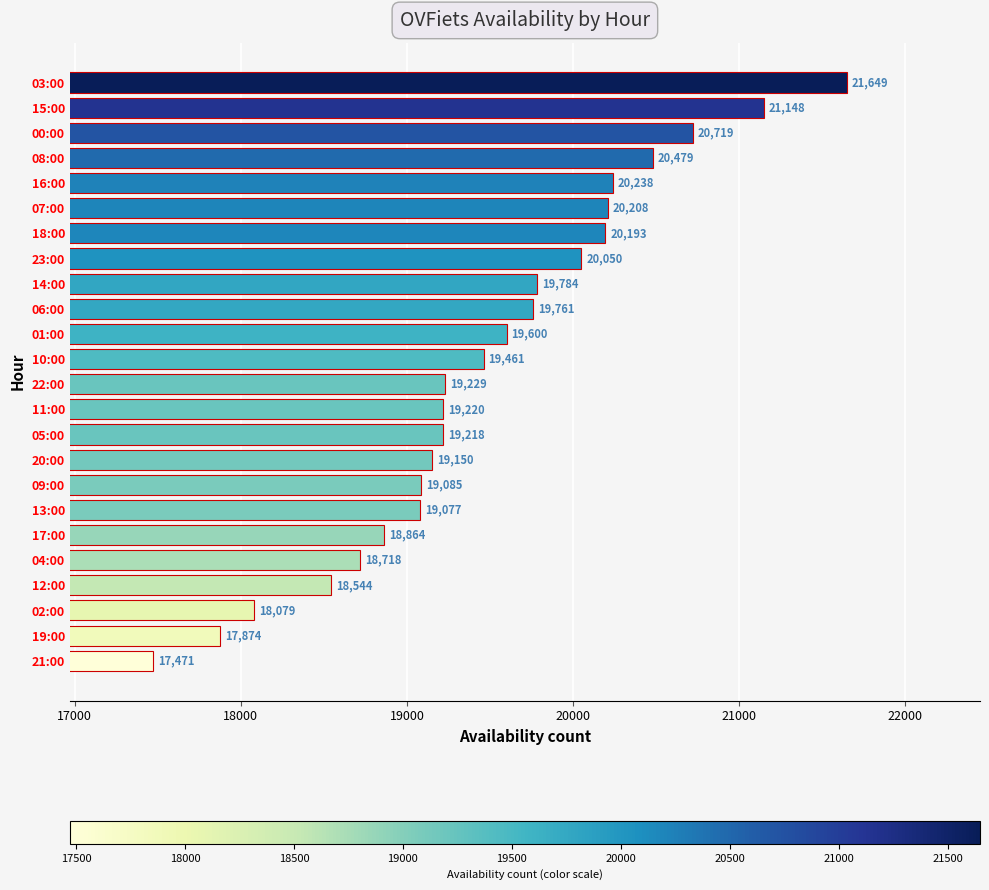

Read the value at 16:00.

20238